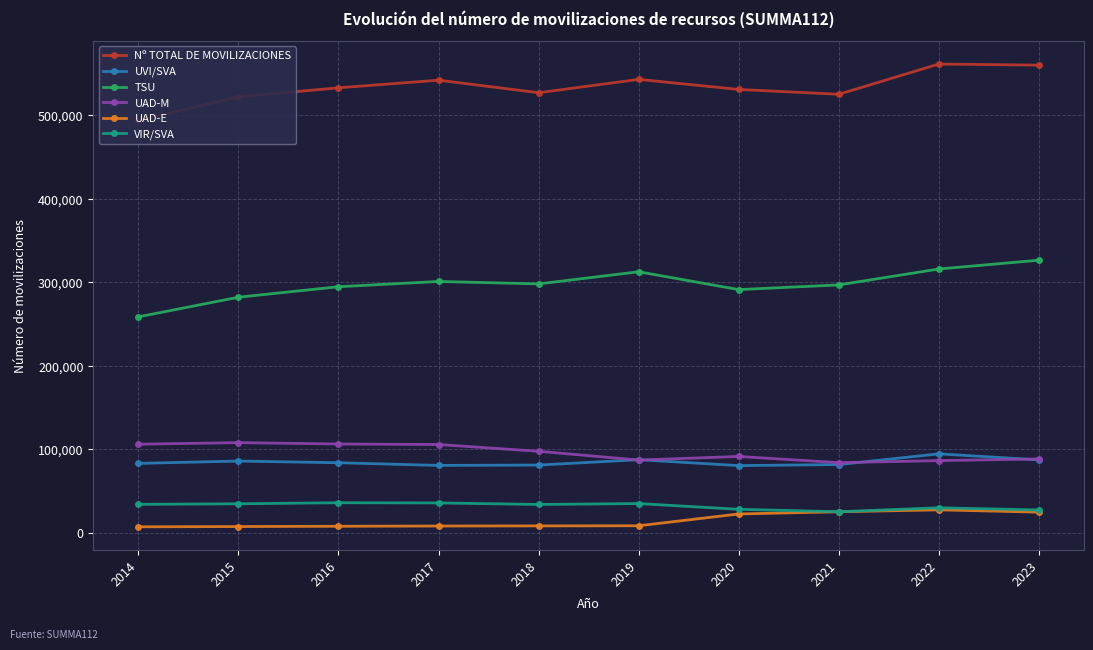

Which series has the largest range (max minus min)?

TSU